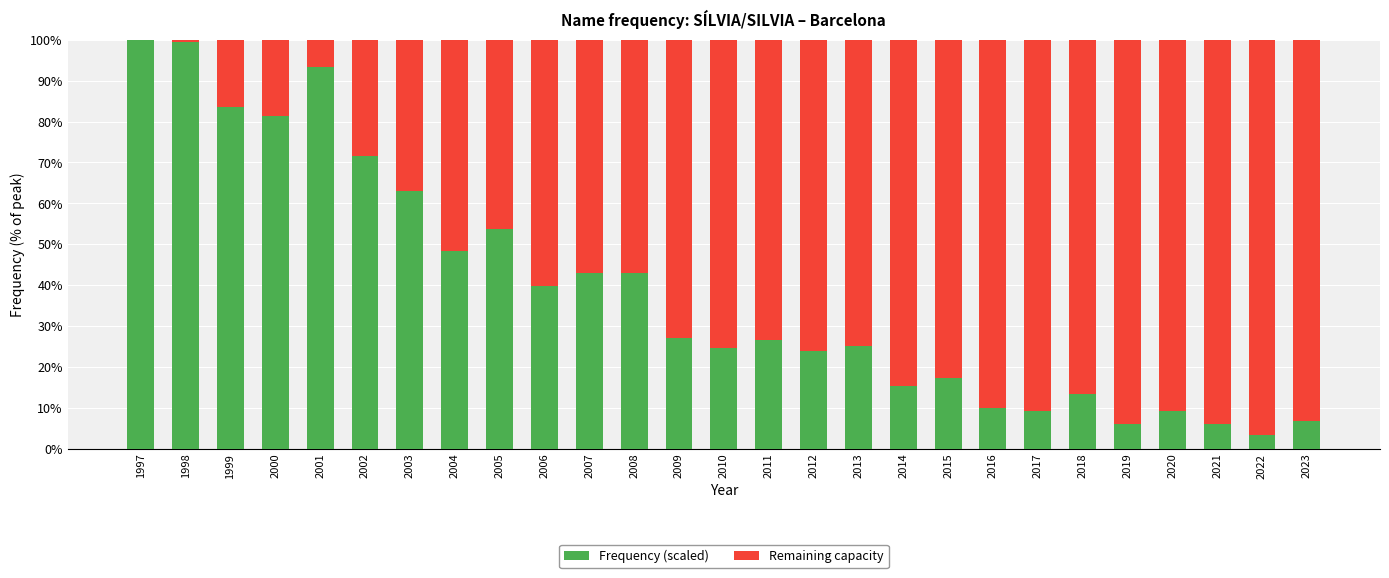

What is the maximum value for Frequency (scaled)?

100.0